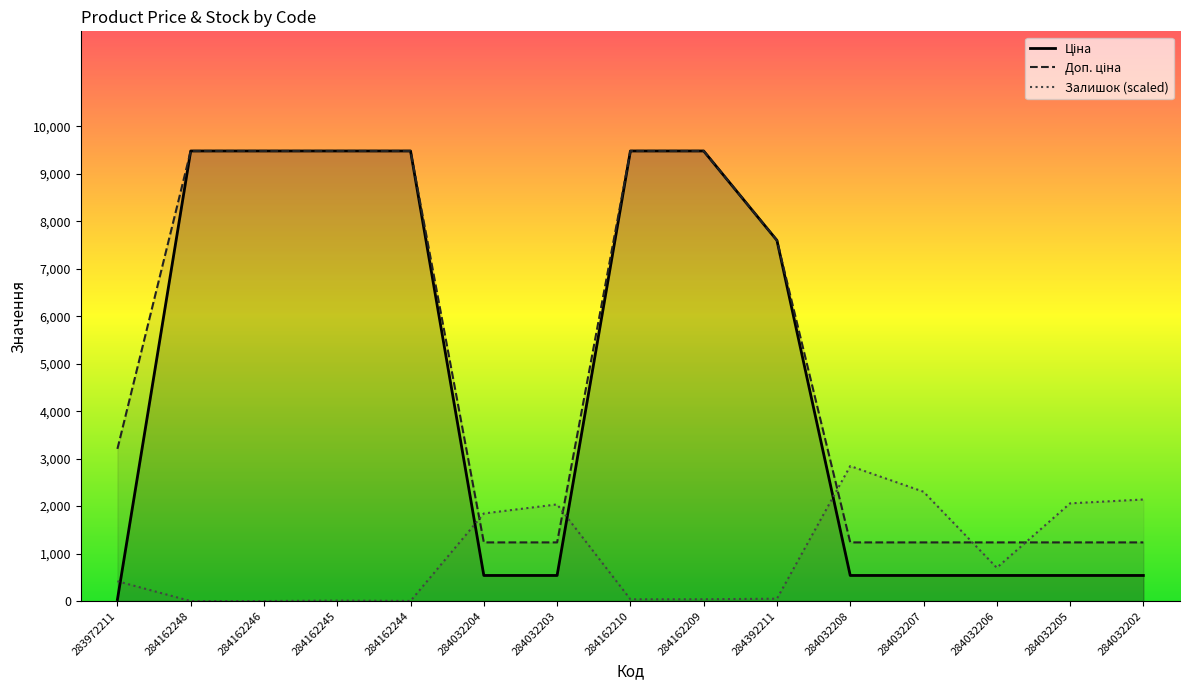

Which has a higher value, 284162248 or 284032203?

284162248